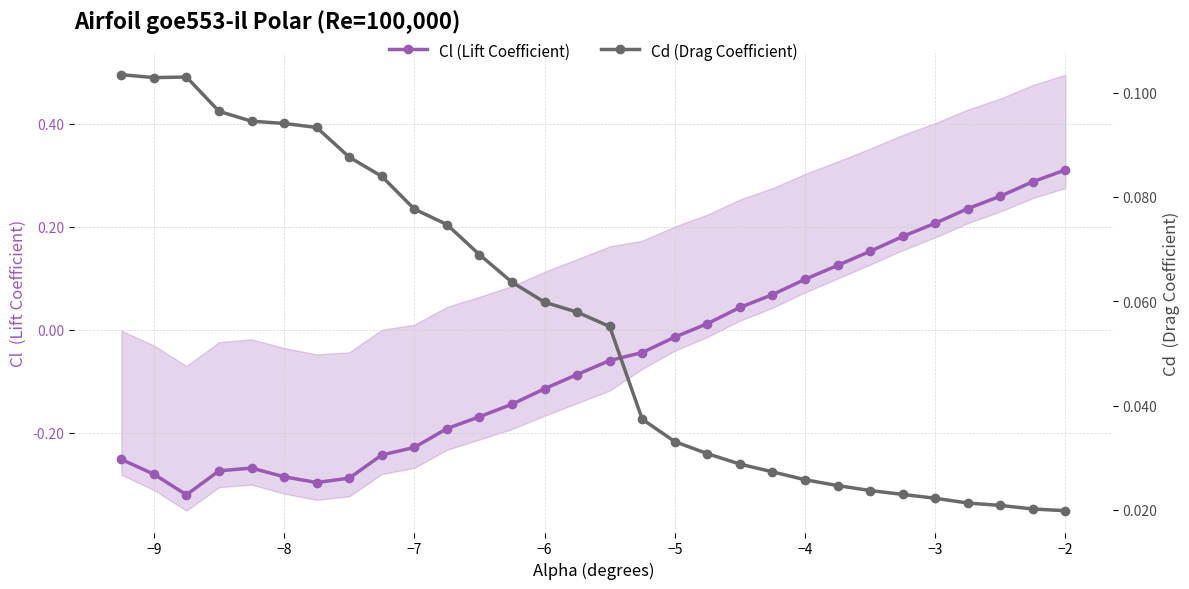

Is the value of Cl (Lift Coefficient) at 27 greater than the value of Cd (Drag Coefficient) at 15?

Yes